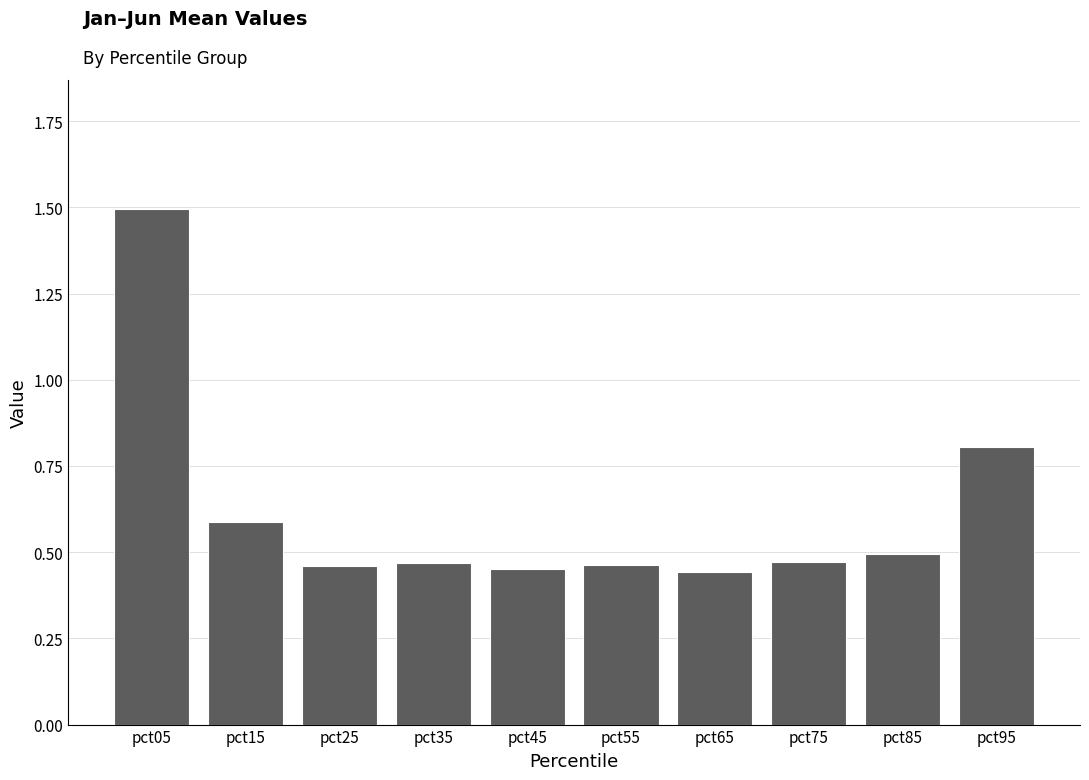

What is the change in value from pct15 to pct95?

+0.2